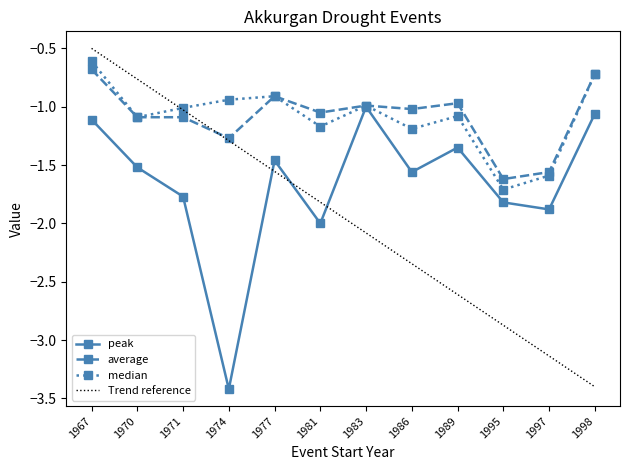

How many interior local valleys does the average series have?

4